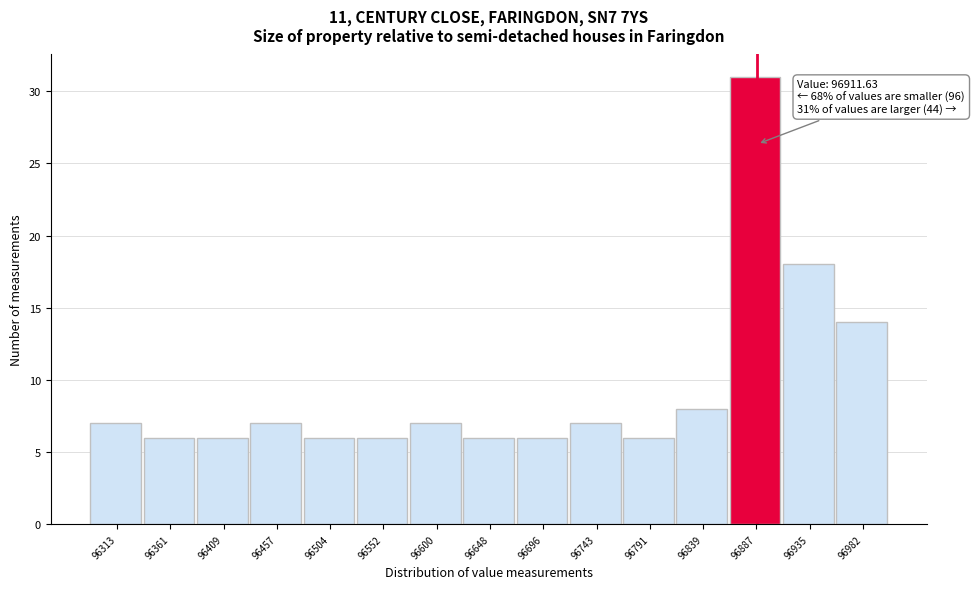

Reading left to right, transcribe all the data shown in this chart.

96313=7	96361=6	96409=6	96457=7	96504=6	96552=6	96600=7	96648=6	96696=6	96743=7	96791=6	96839=8	96887=31	96935=18	96982=14